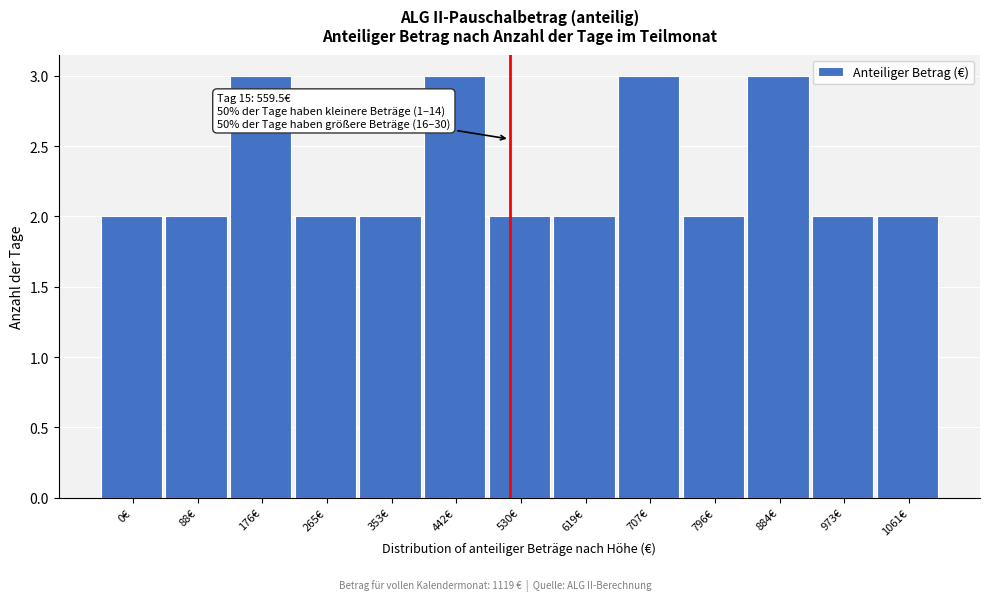

Reading left to right, transcribe all the data shown in this chart.

2	2	3	2	2	3	2	2	3	2	3	2	2